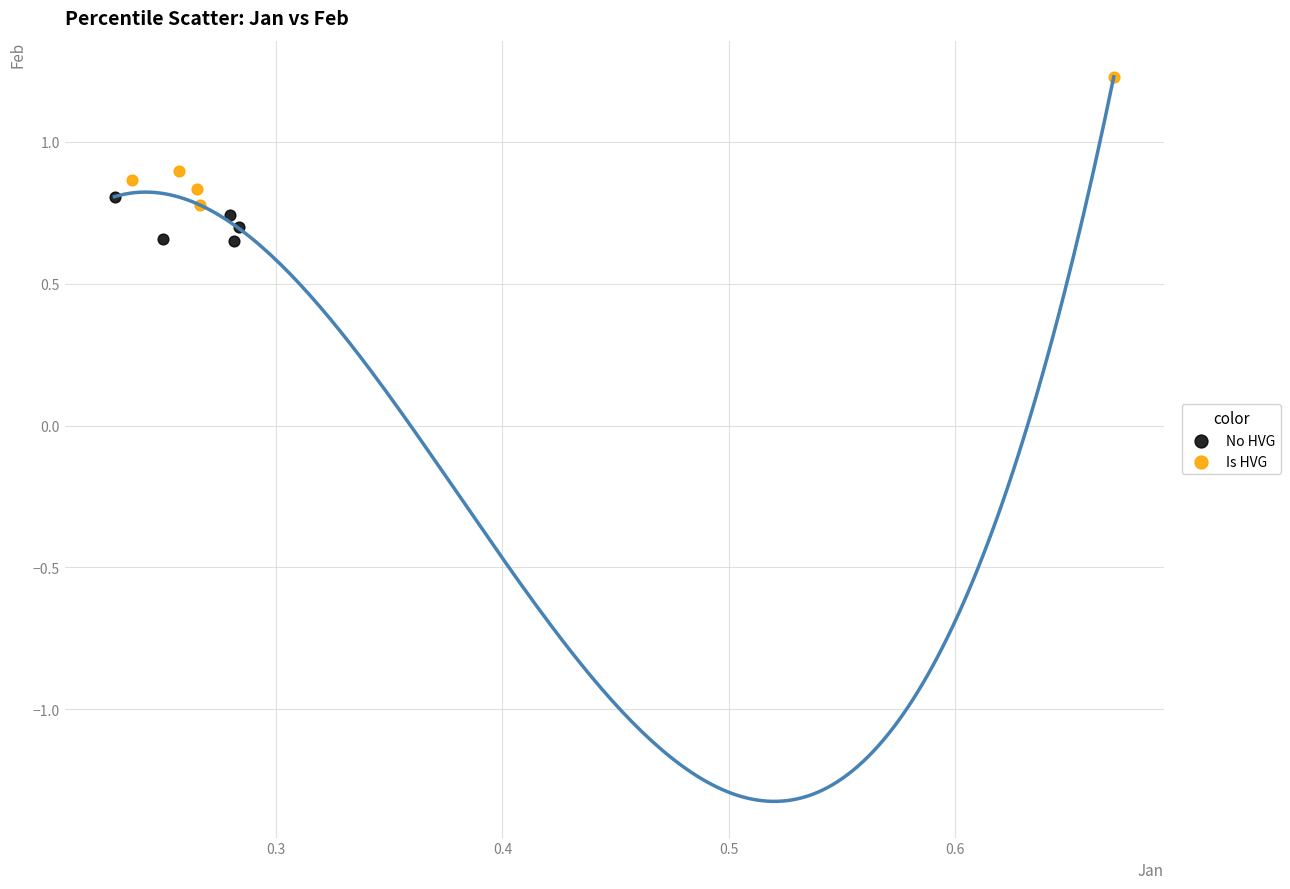

Which series contains the highest Y value?

Is HVG